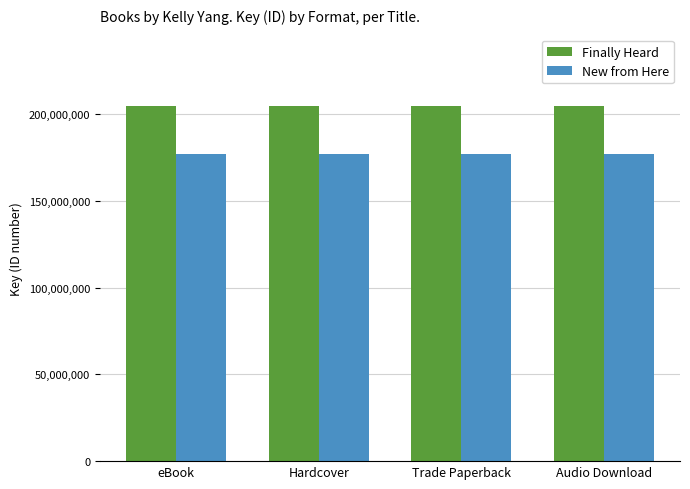

What is the spread (max minus min) of values at Hardcover?

28001790